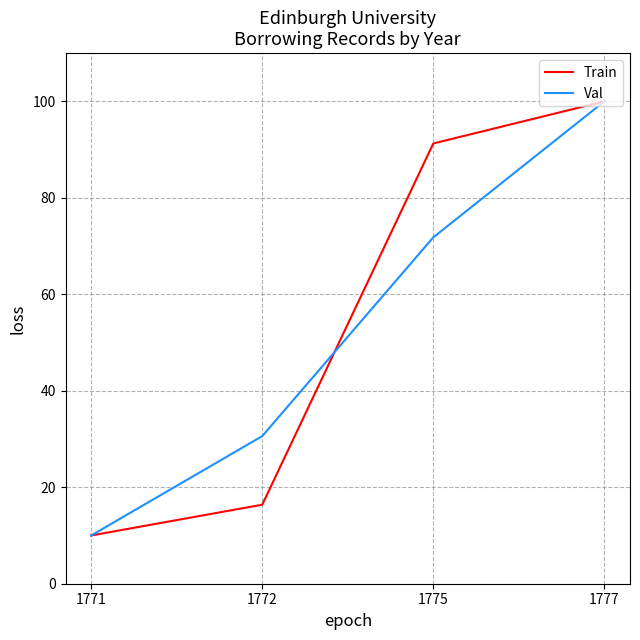

Reading left to right, list all the values displayed in this chart.

Train: 10.0	16.4	91.3	100.0
Val: 10.0	30.6	71.8	100.0